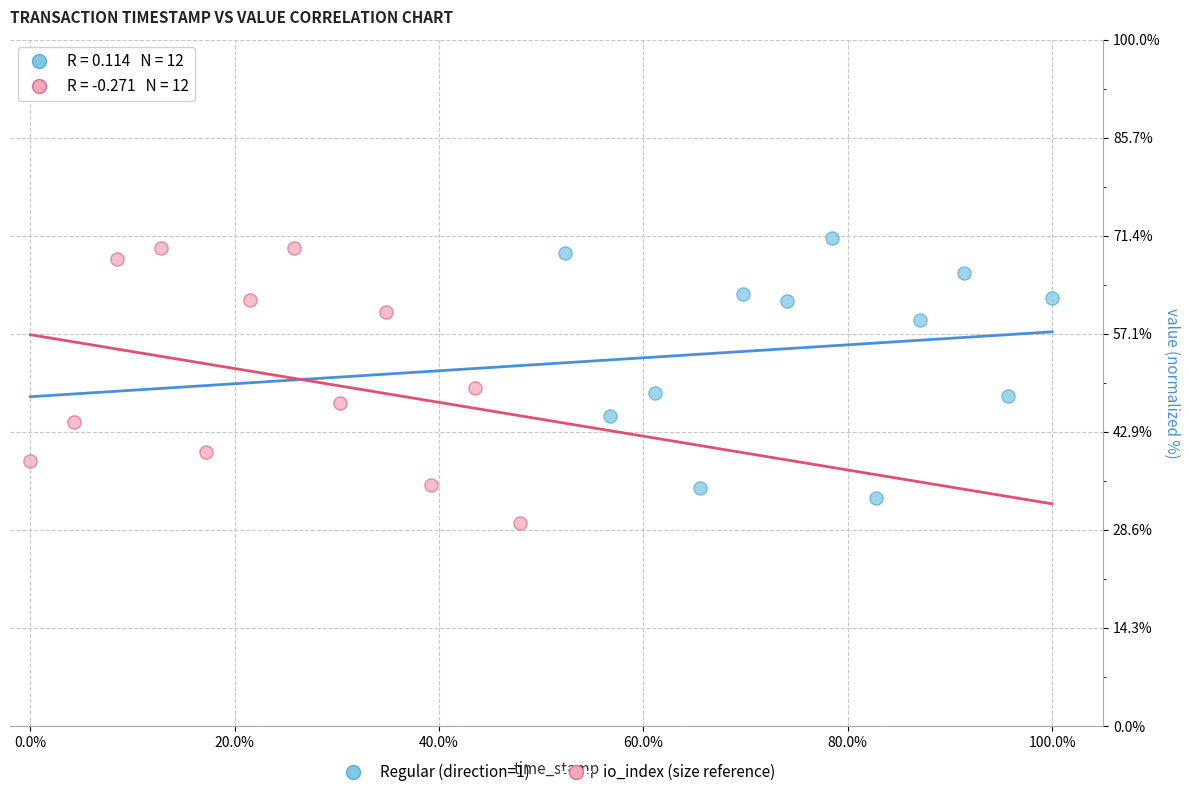

Which series has the widest spread of Y values?

io_index (size reference)